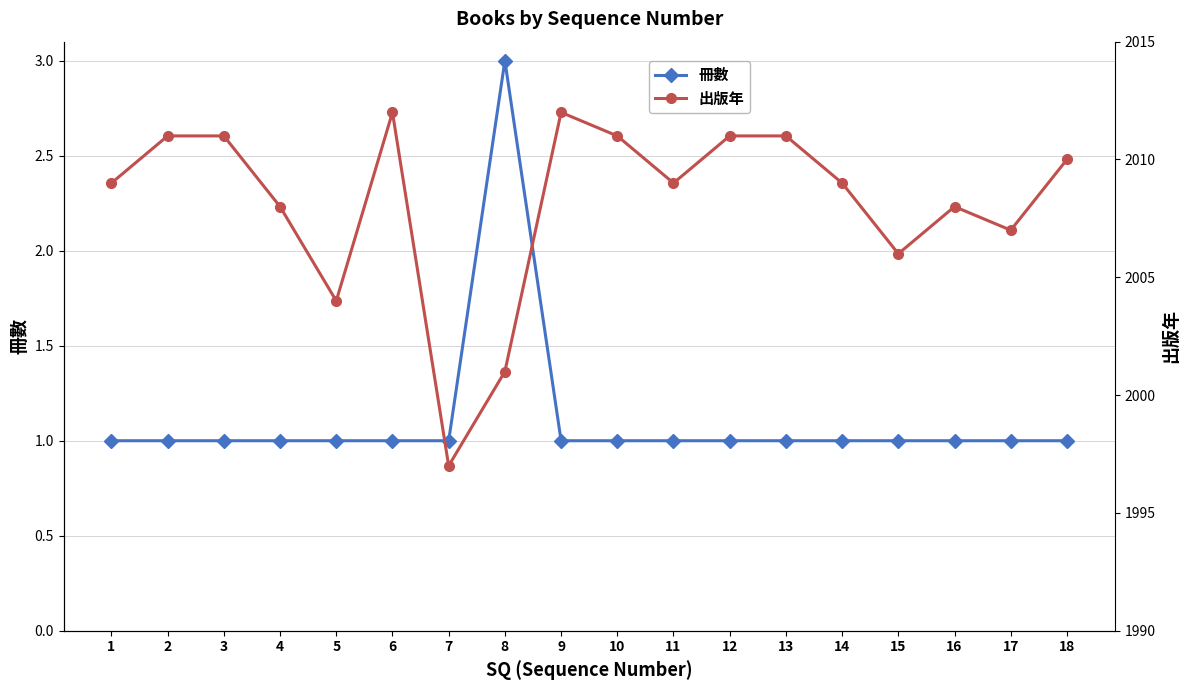

Reading right to left, what are all the values shown in this chart?

冊數: 1	1	1	1	1	1	1	1	1	1	3	1	1	1	1	1	1	1
出版年: 2010	2007	2008	2006	2009	2011	2011	2009	2011	2012	2001	1997	2012	2004	2008	2011	2011	2009